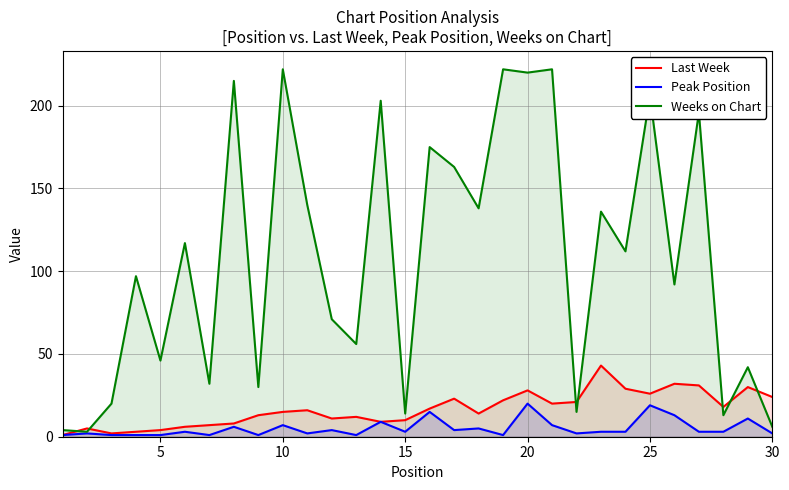

At which category is the sum across all series the highest?

20